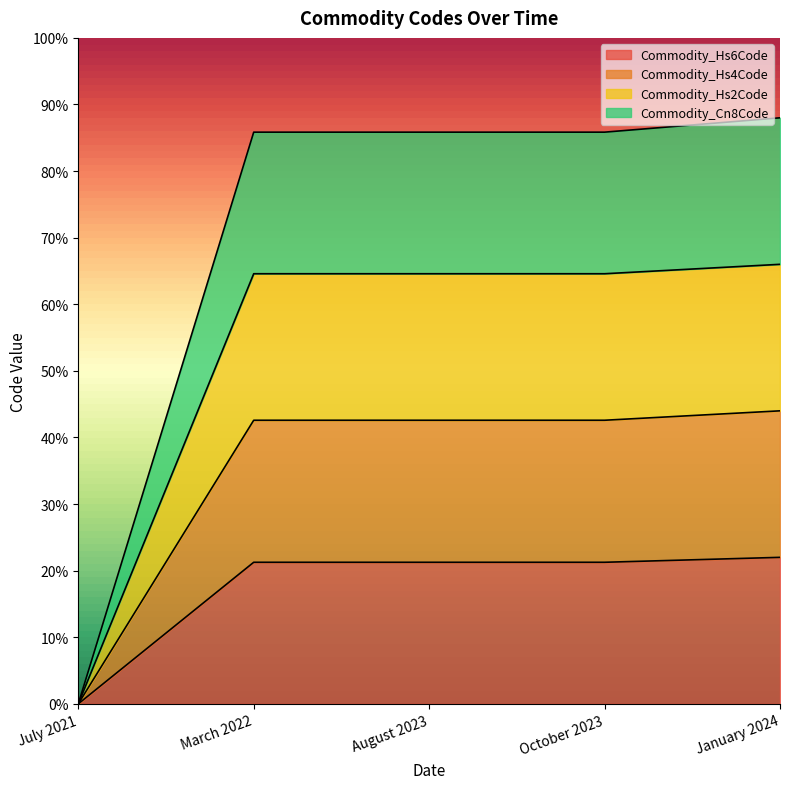

True or false: Commodity_Hs2Code has more than 0 points higher than both neighbors.

False